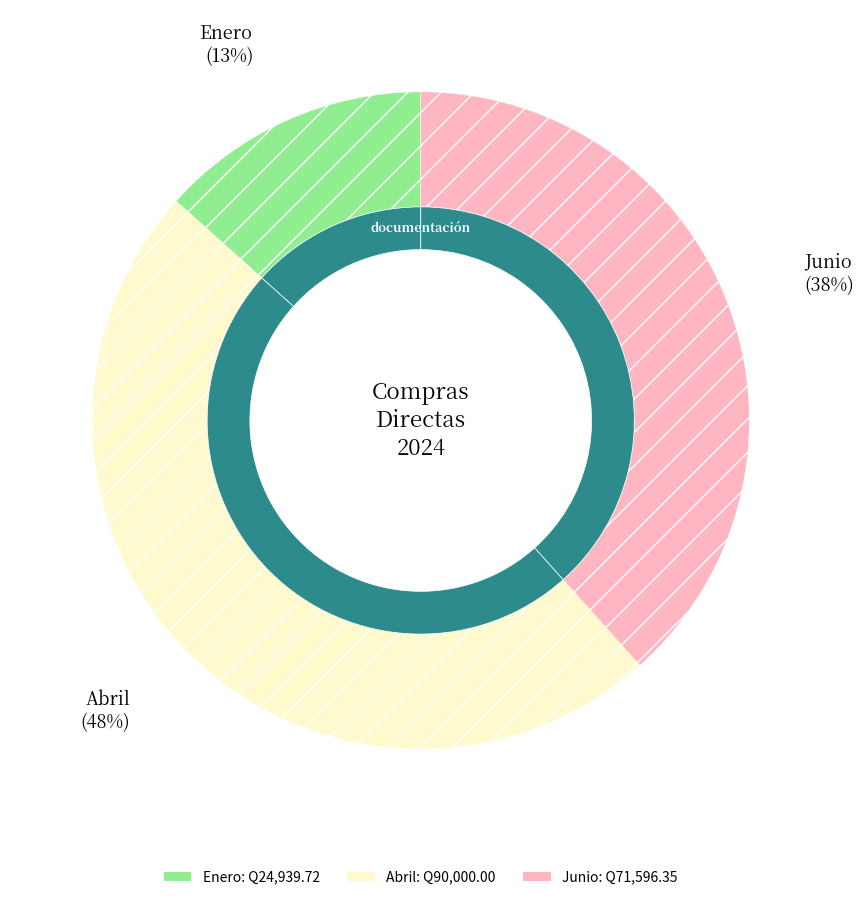

Is Abril the majority of the pie?

No